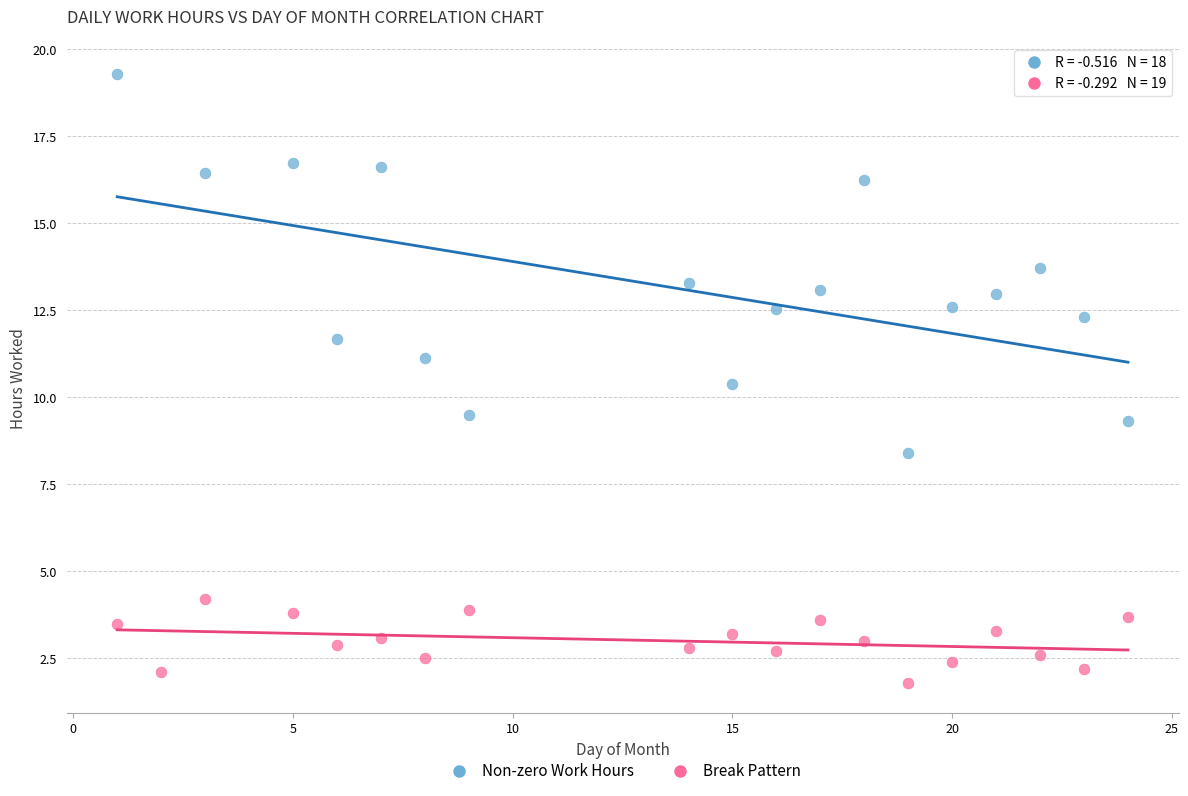

Which series has the widest spread of Y values?

Non-zero Work Hours